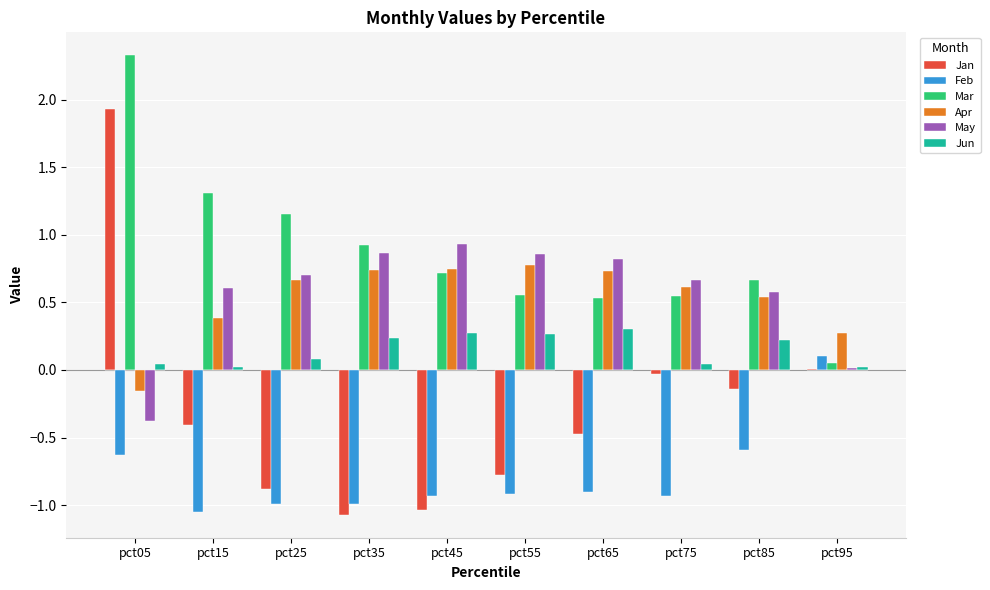

Which series changed the most between pct05 and pct65?

Jan